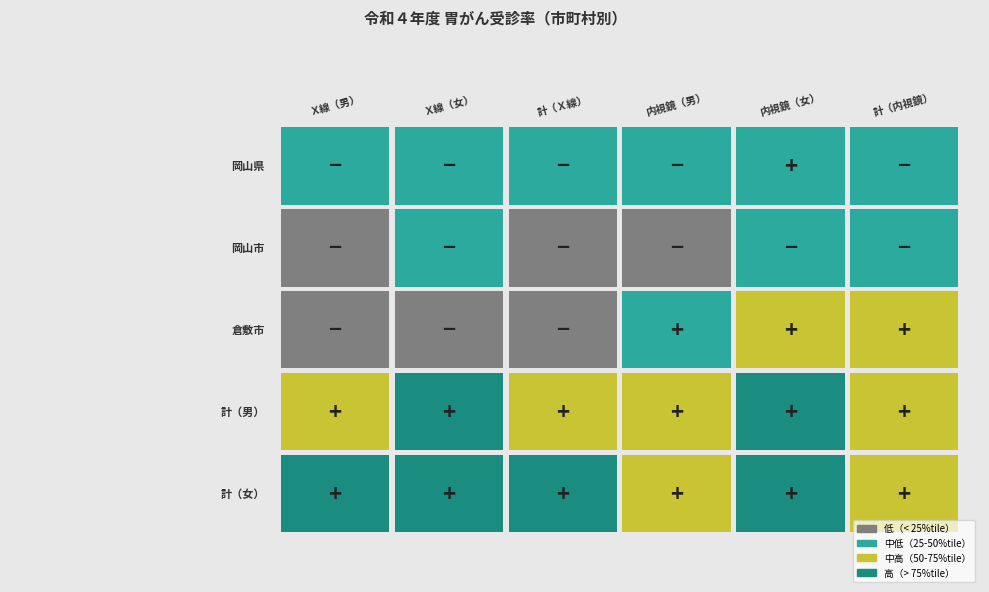

The 岡山県 series shows 1.6 at Ｘ線（男）. True or false?

True